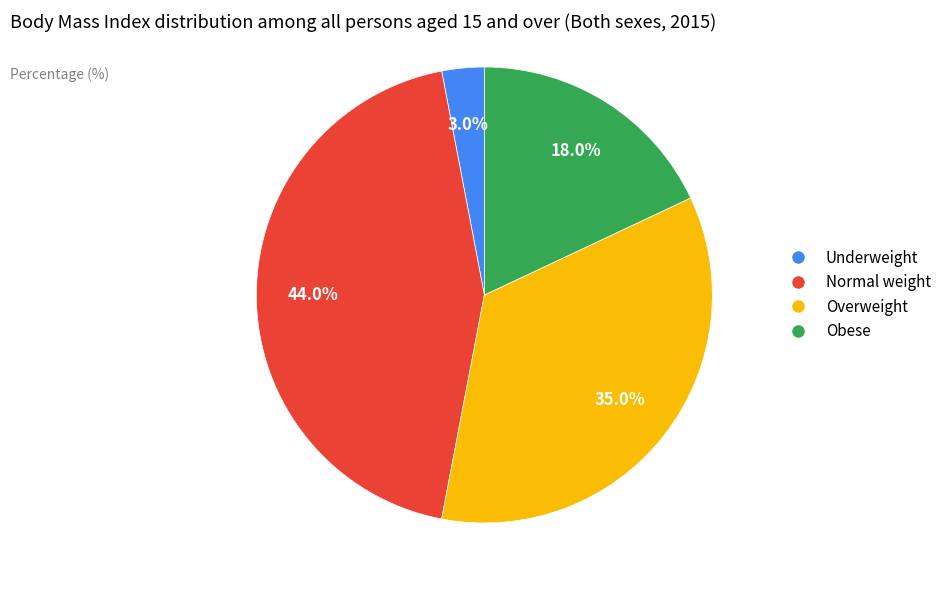

Count the number of slices in the pie.

4